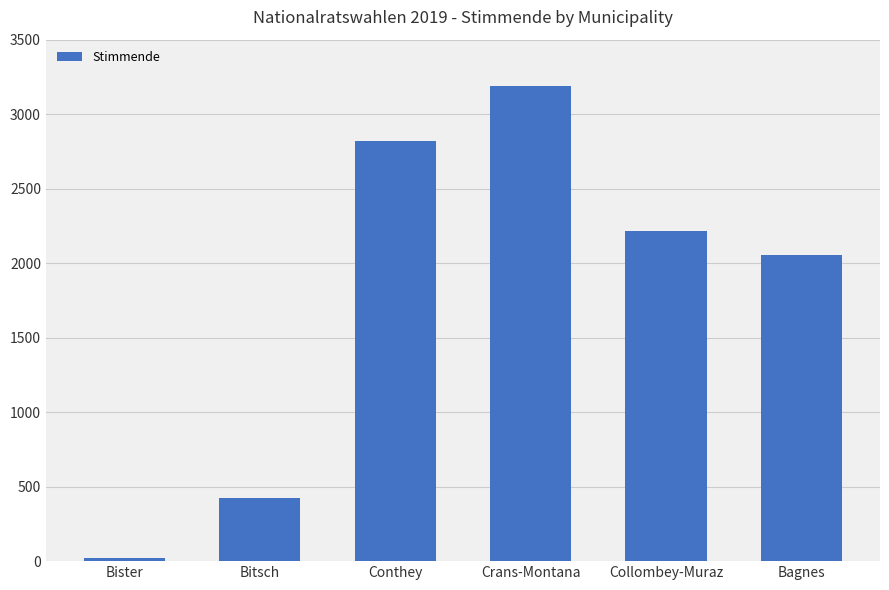

At which label does the data first exceed 2217?

Conthey